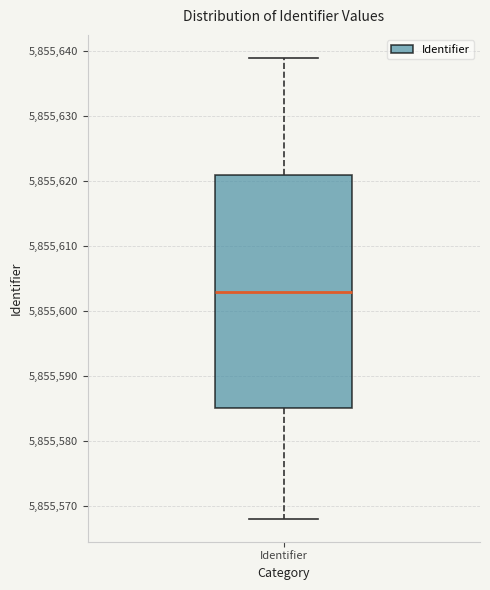

Transcribe this box plot: give where the median line is, the range the box spans, and where the two whiskers end, as read against the y-axis. The values are not printed on the chart, so give them approximately, as read against the axis.

median 5855603, box 5855585 to 5855621, whiskers 5855568 to 5855639